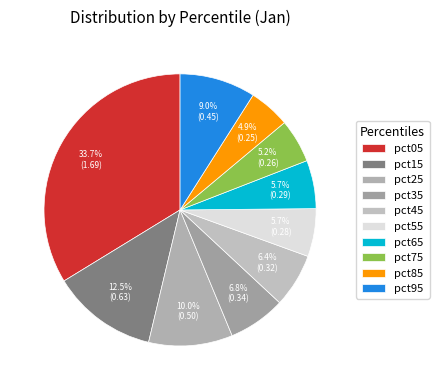

To the nearest percent, what portion does pct05 represent?

34%